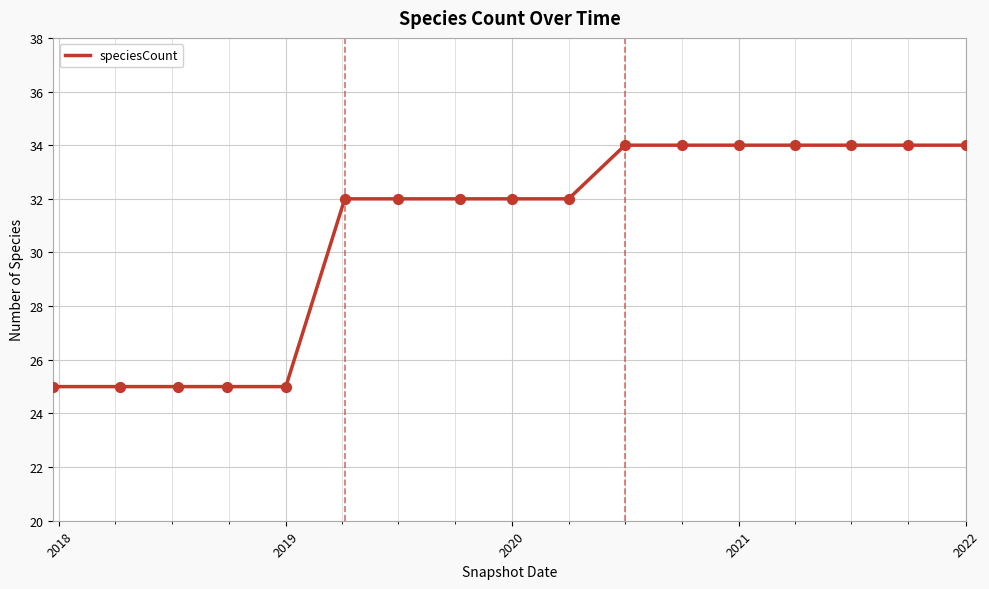

What is the minimum value shown in the chart?

25